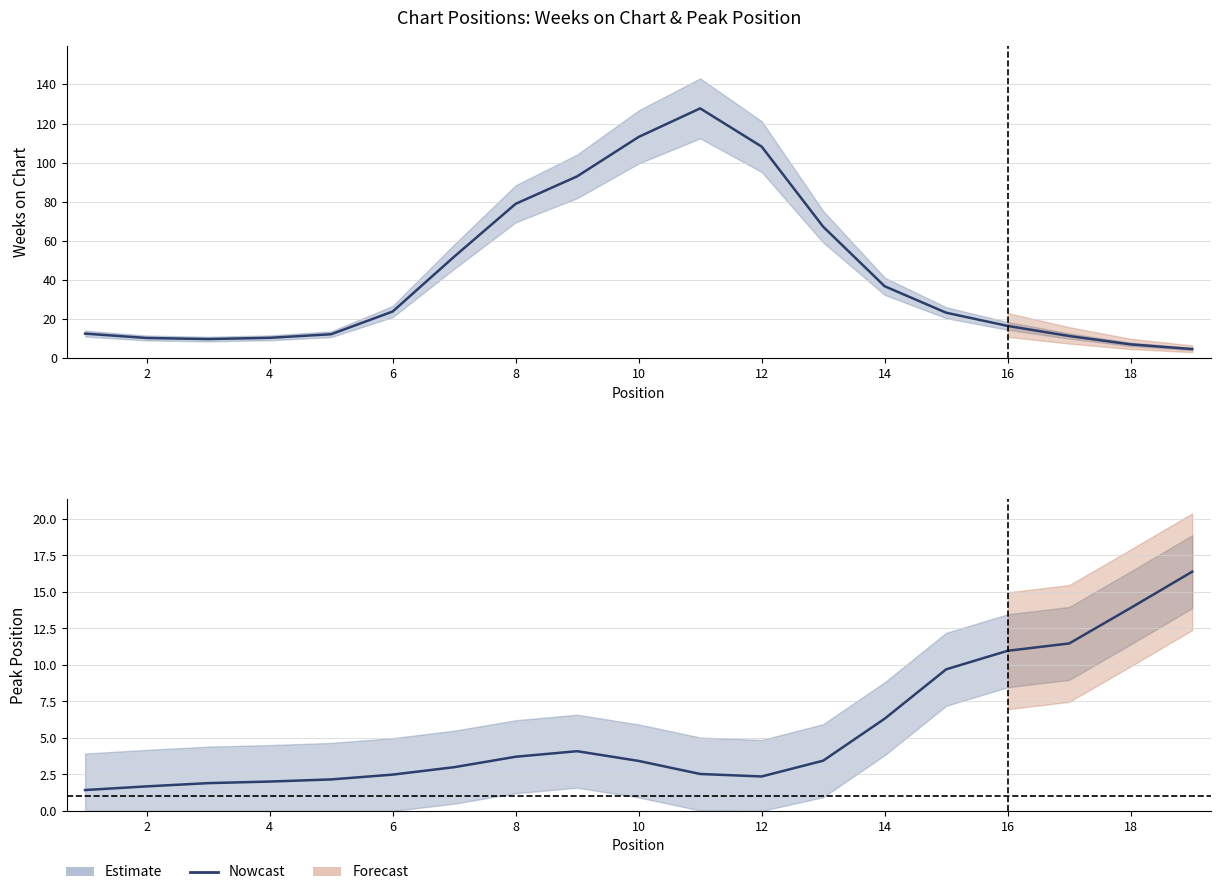

What is the average value?

5.4